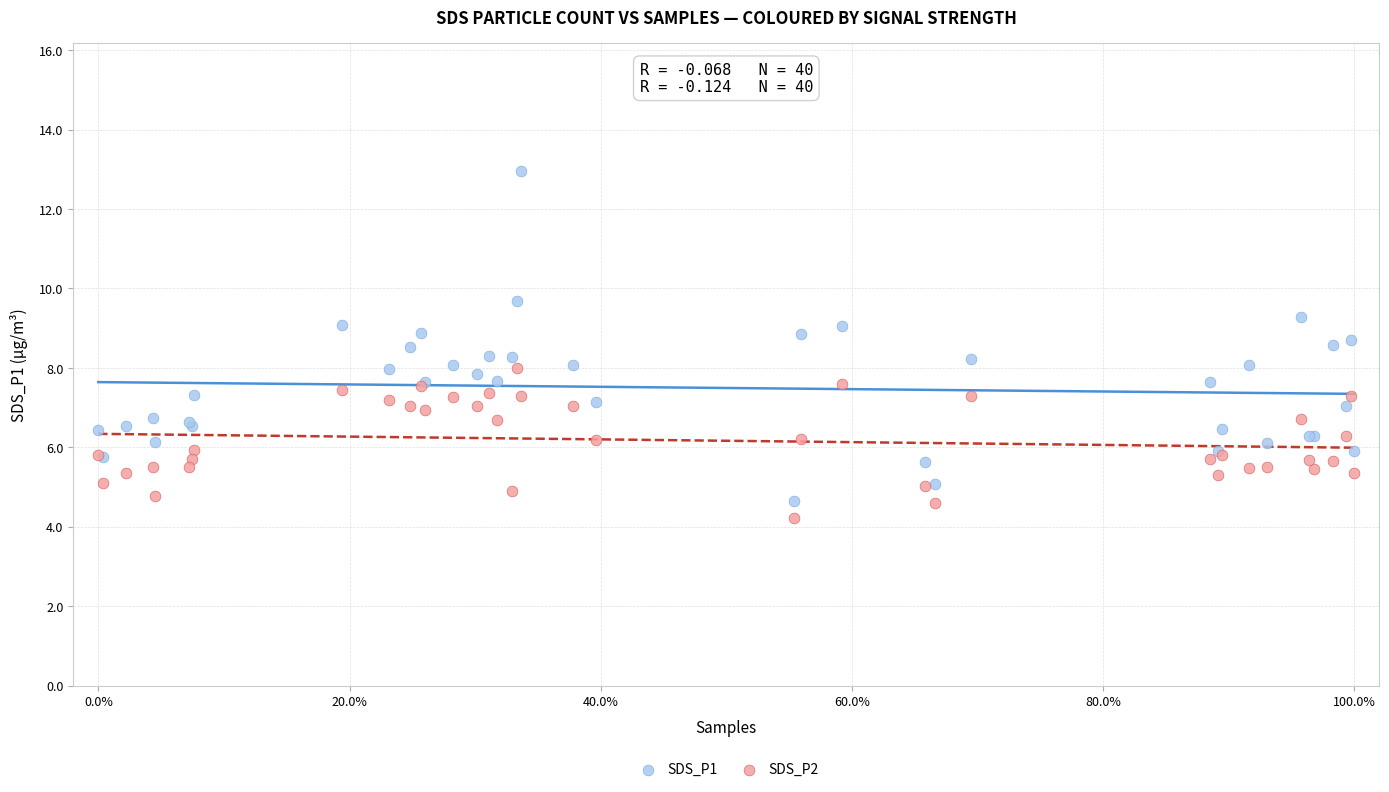

What is the X range (max minus min) for the scatter plot?

100.0